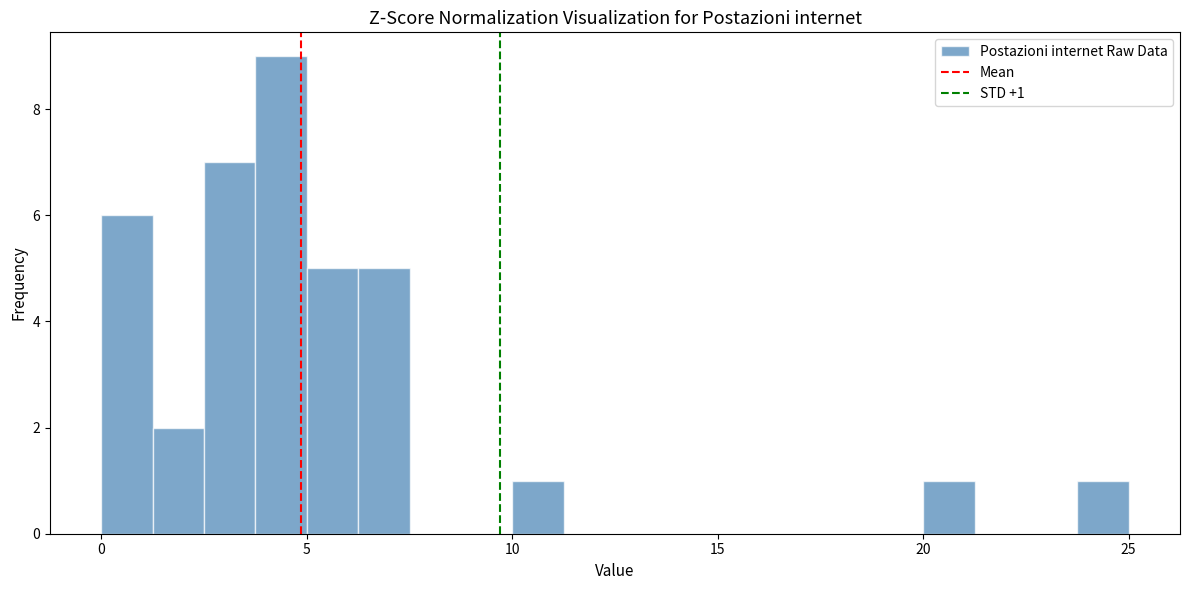

Read against the x-axis, roughly where is the centre of the tallest bar?

4.5